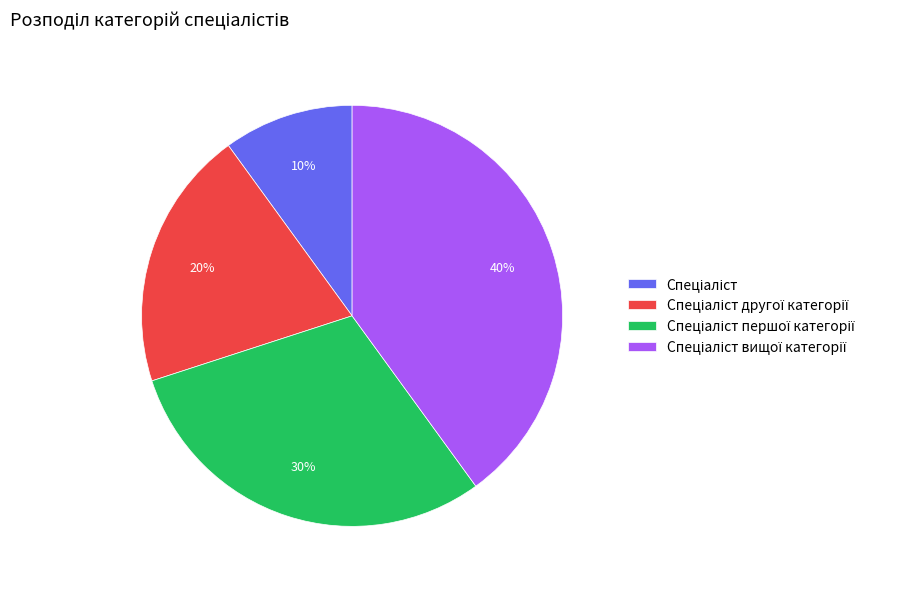

Is there a majority slice in this chart?

No